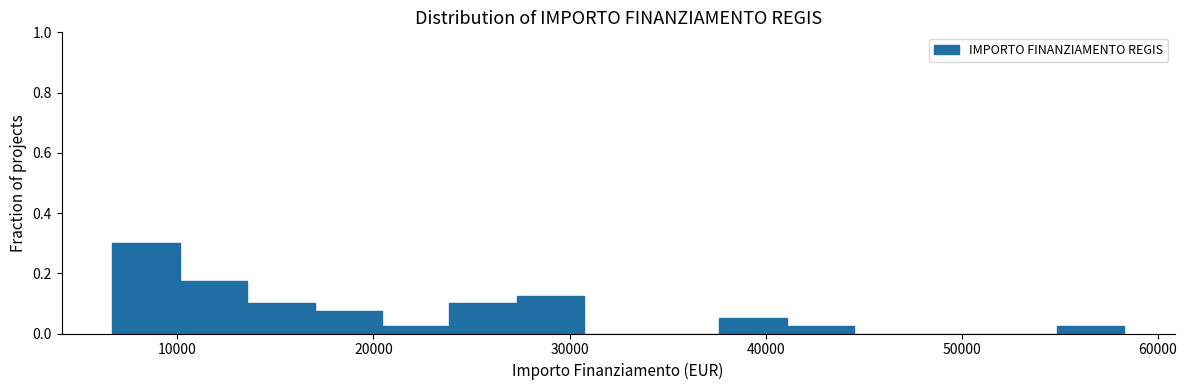

Around what value on the x-axis is the tallest bar? Give the approximate position of its centre, as read against the axis.

8000